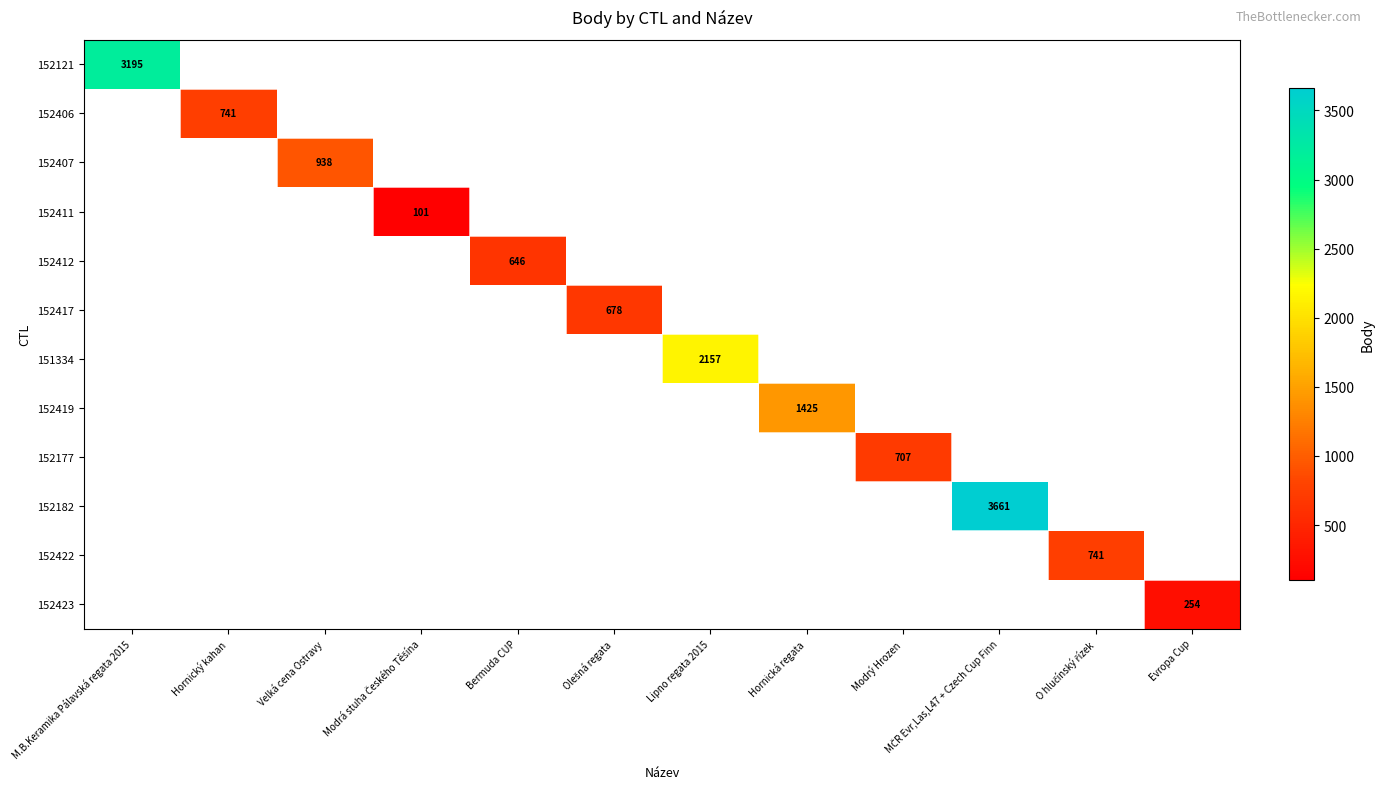

Is the value of 152423 at O hlučínský řízek greater than the value of 152177 at Velká cena Ostravy?

No